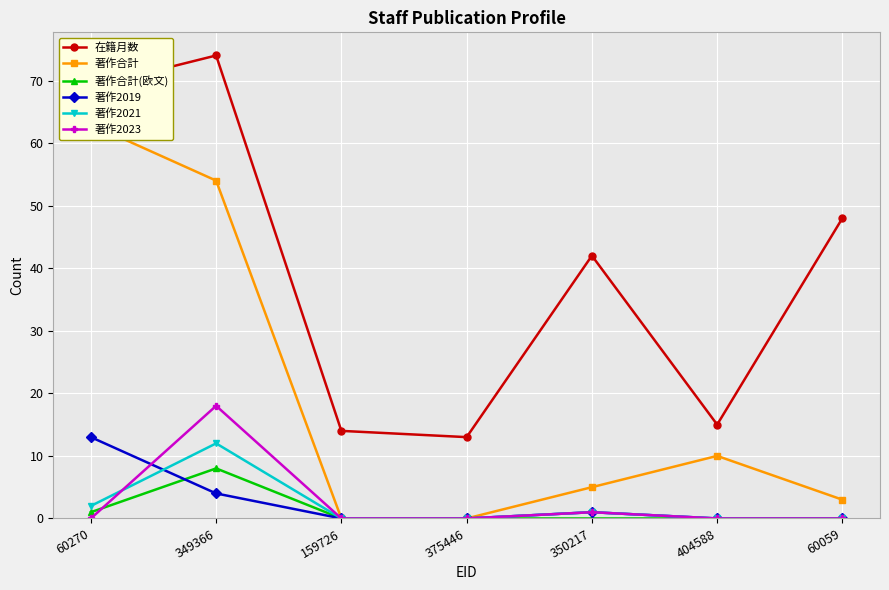

The value of 著作合計 at 375446 is -23. True or false?

False